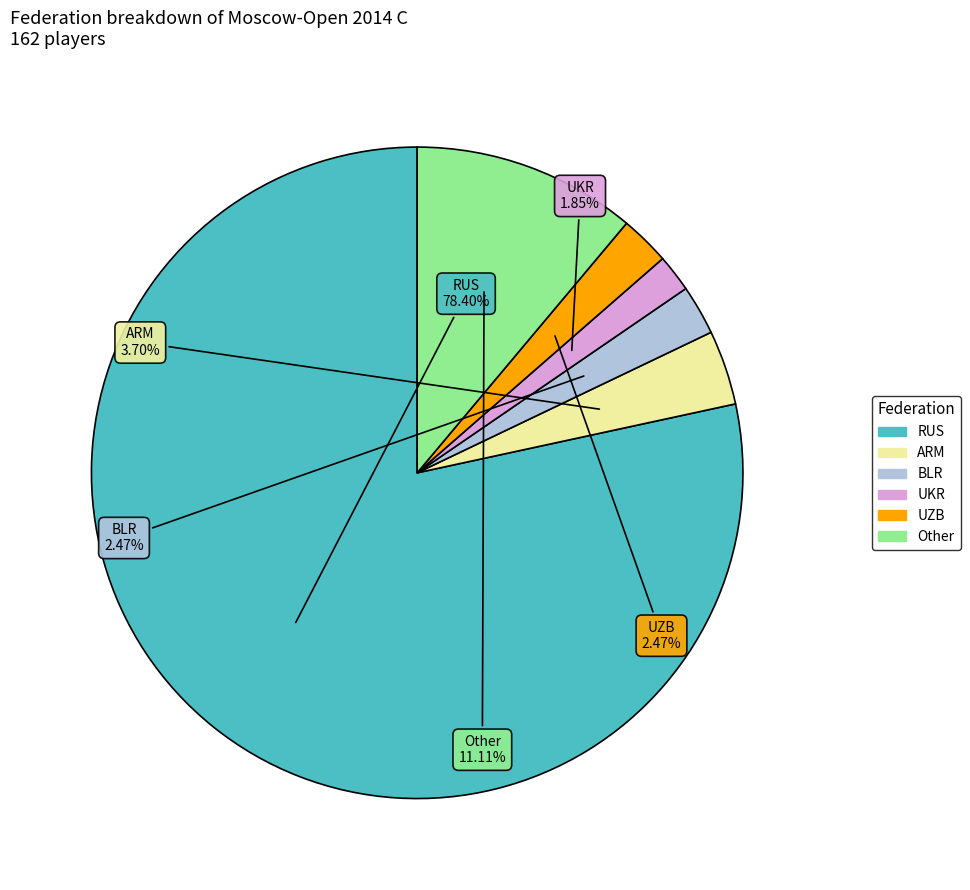

What is the smallest slice in the pie chart?

UKR